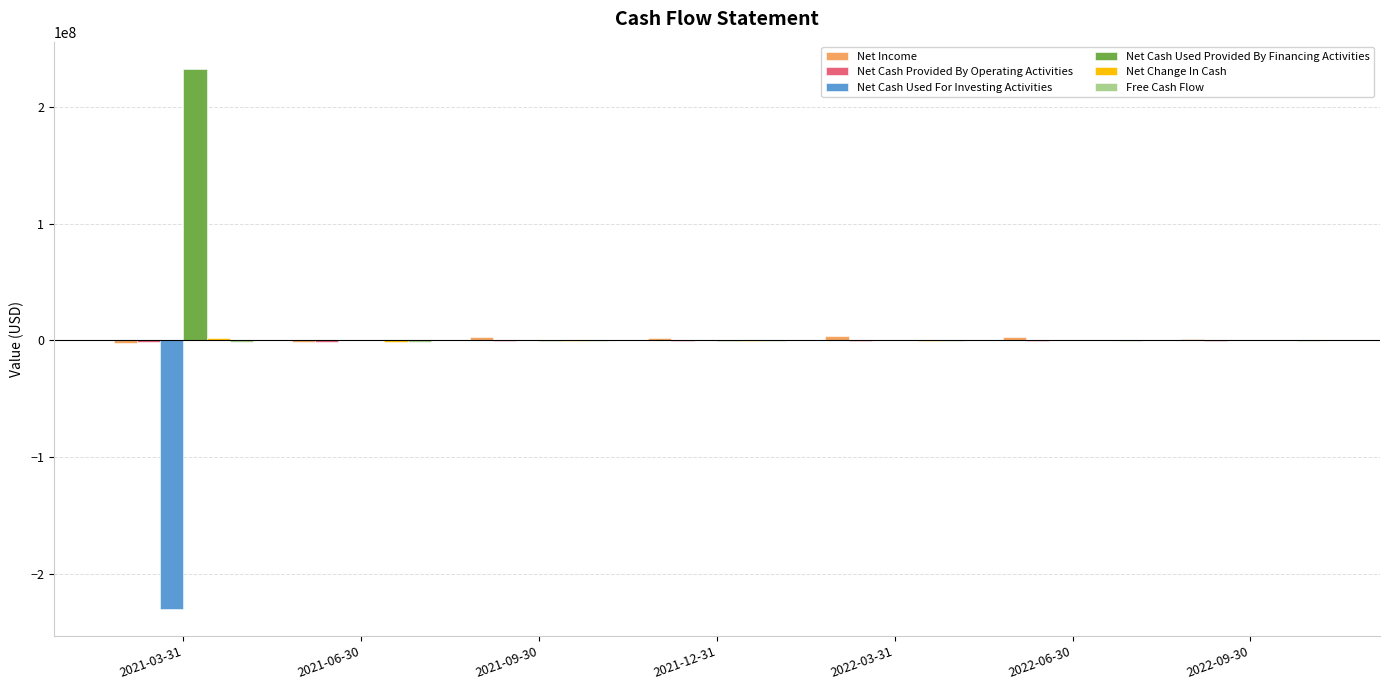

Which series has the largest total across all categories?

Net Cash Used Provided By Financing Activities